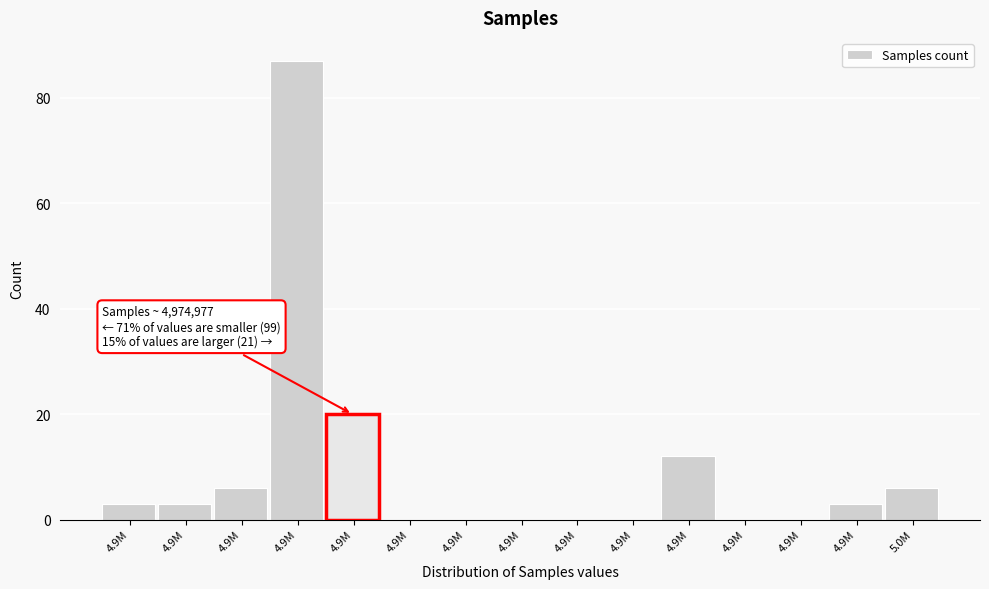

How many series are shown in this chart?

1